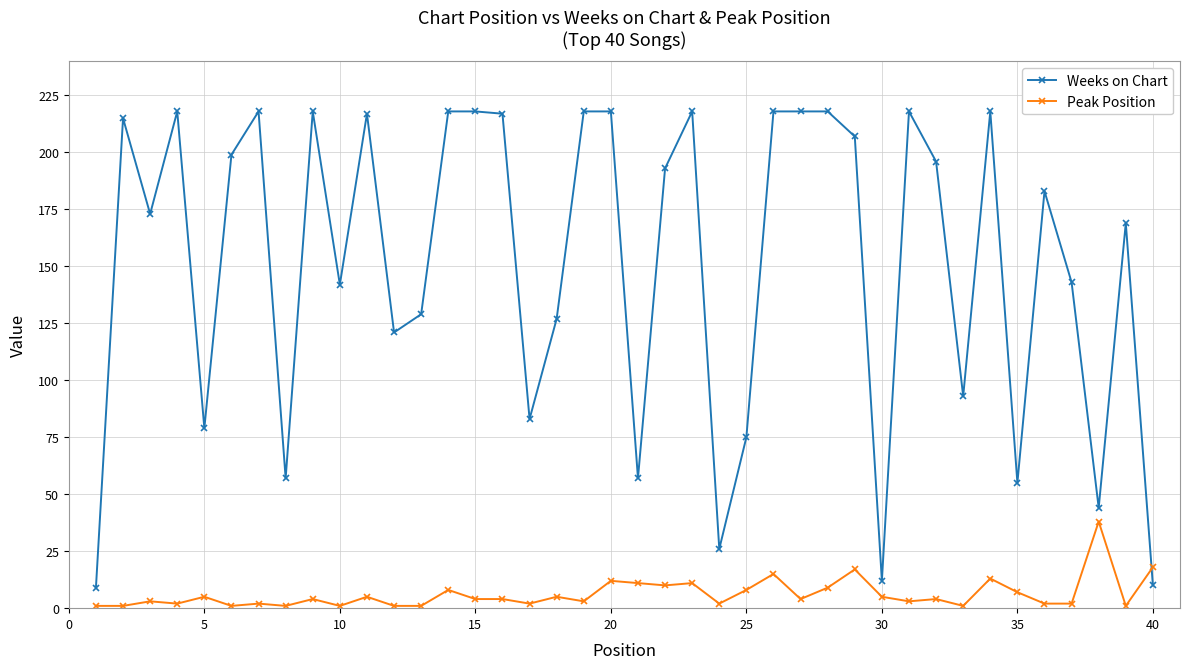

What is the value of the Weeks on Chart point at the 22nd from the left?

193